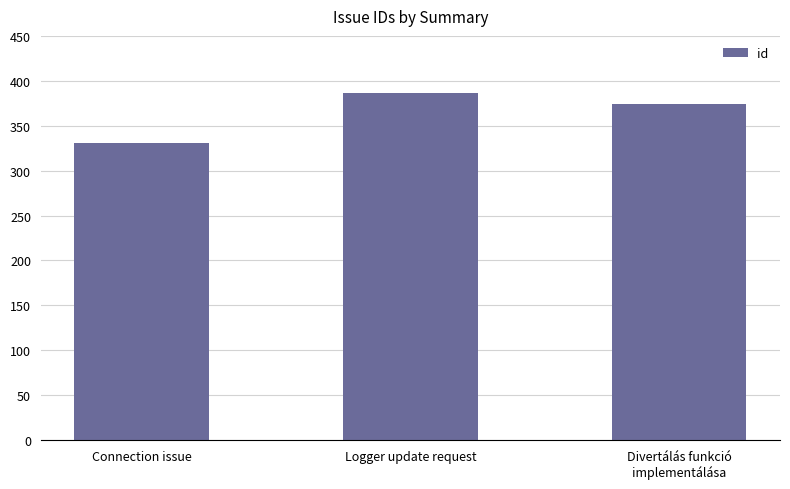

Read the value at Divertálás funkció
implementálása.

374